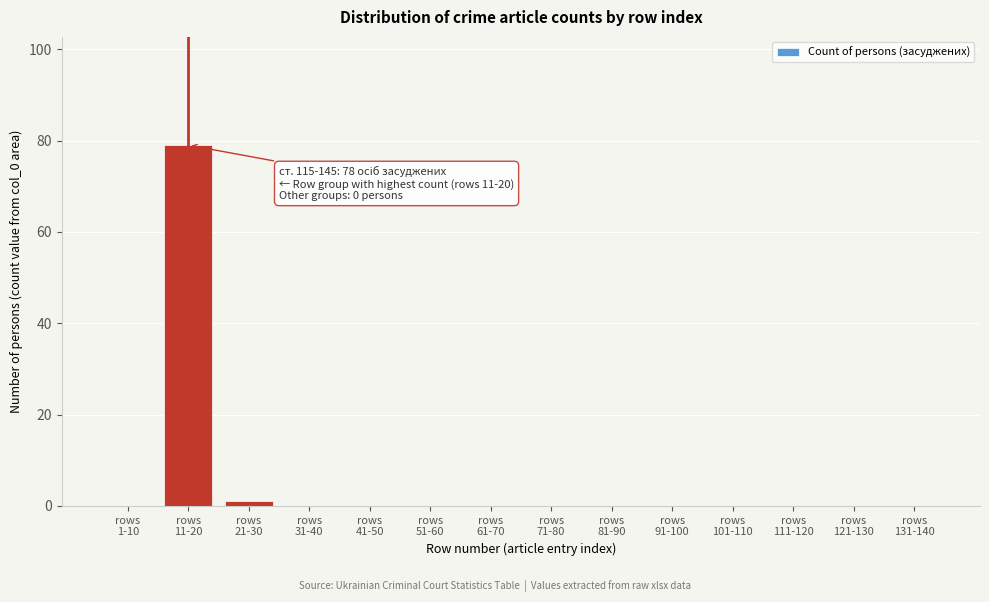

What is the greatest value displayed?

79